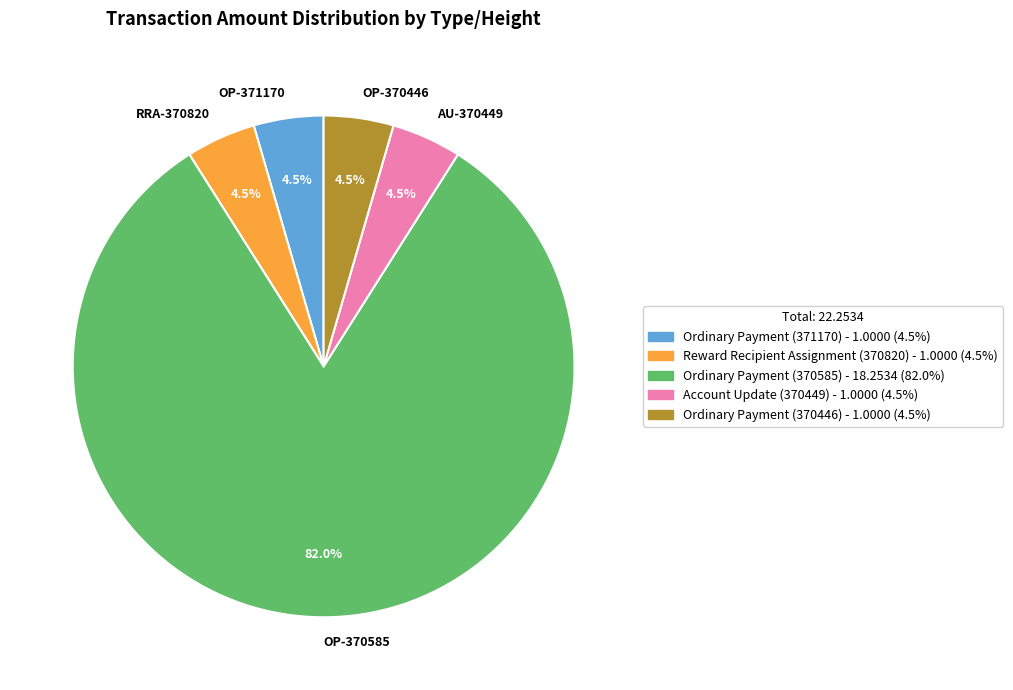

Approximately how many times larger is the value at OP-371170 compared to OP-370446?

1.0